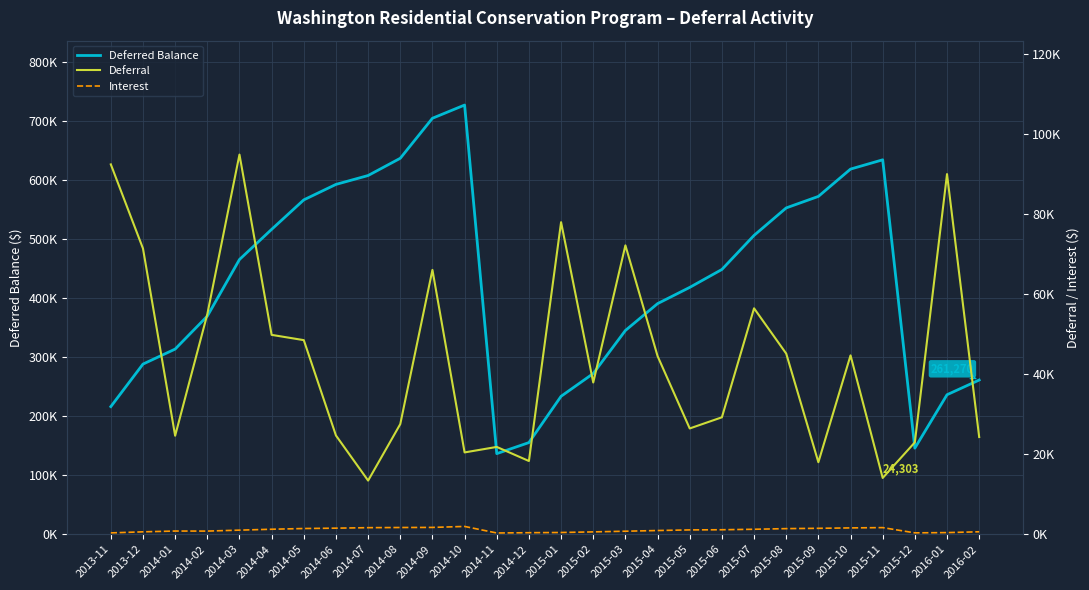

What is the approximate value of Deferral at 2015-05?

26451.1